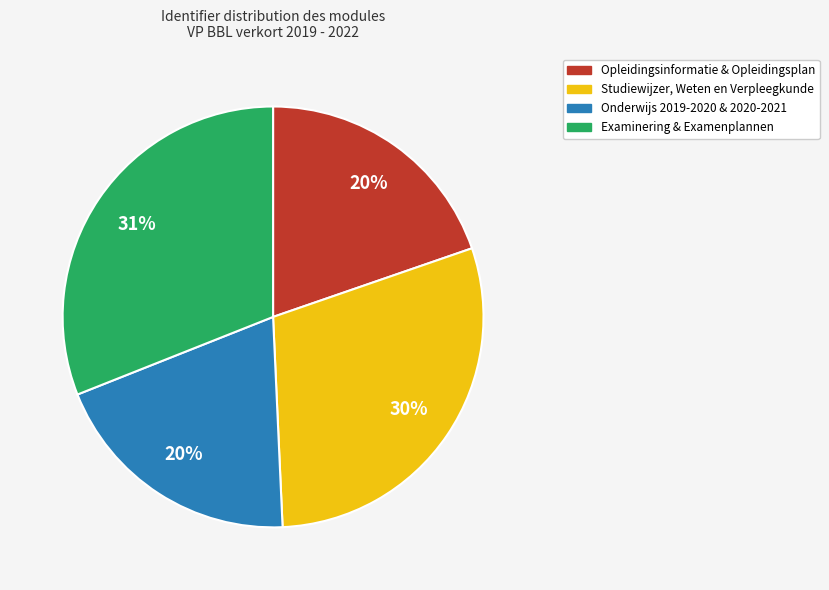

How many segments does this pie chart have?

4